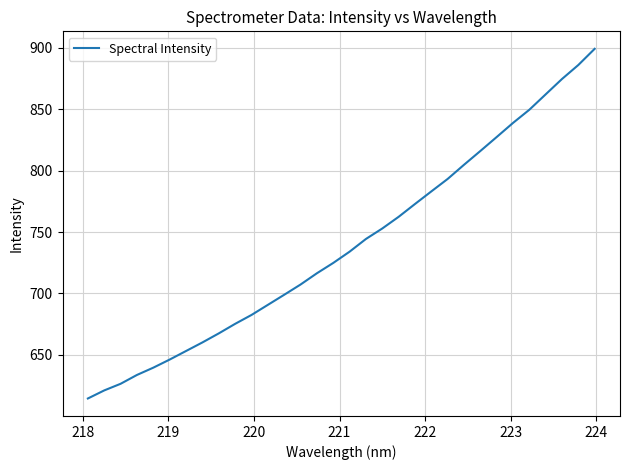

What is the difference between the maximum and minimum values?

284.9